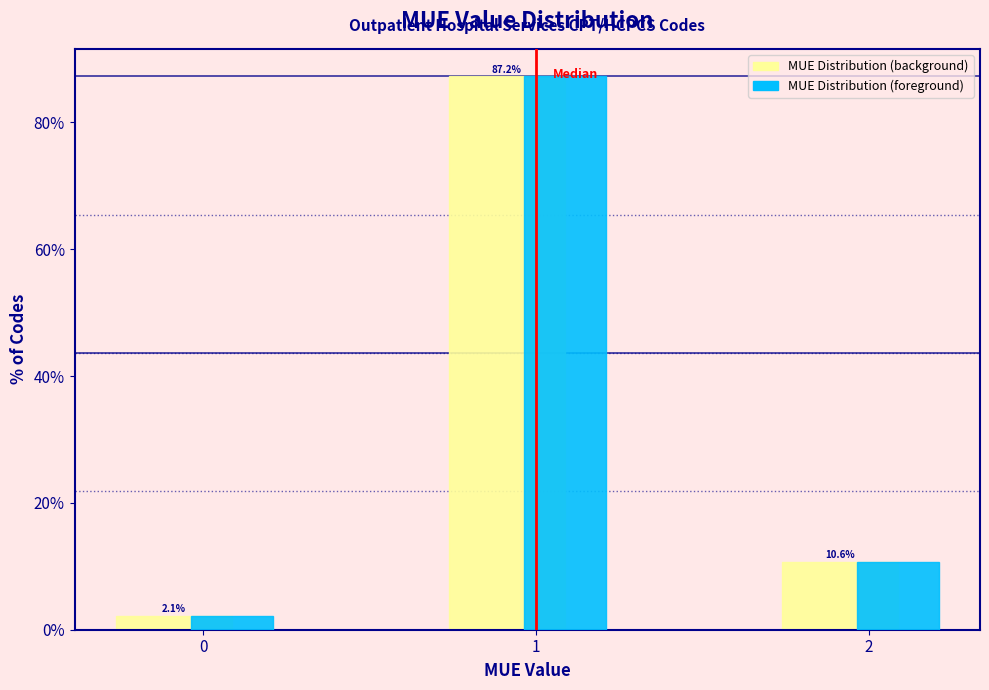

Reading right to left, transcribe all the data shown in this chart.

MUE Distribution (background): 10.6	87.2	2.1
MUE Distribution (foreground): 10.6	87.2	2.1